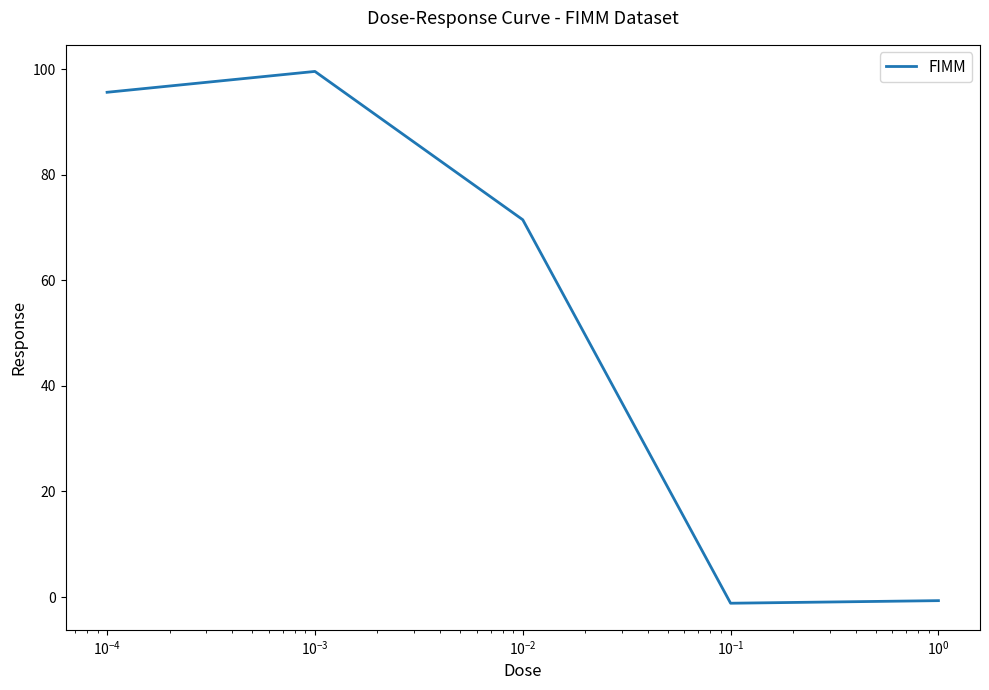

What is the difference between the second highest and minimum values?

96.8